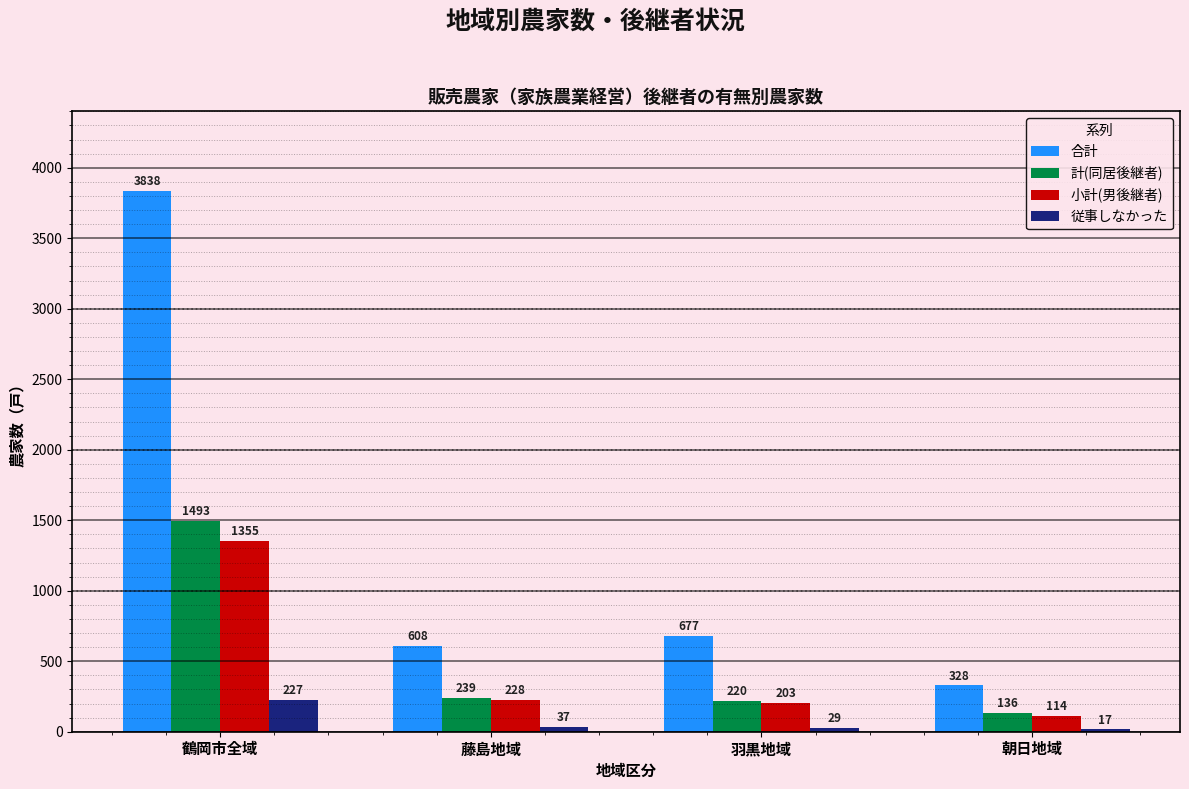

What are all the series names shown in the legend?

合計, 計(同居後継者), 小計(男後継者), 従事しなかった